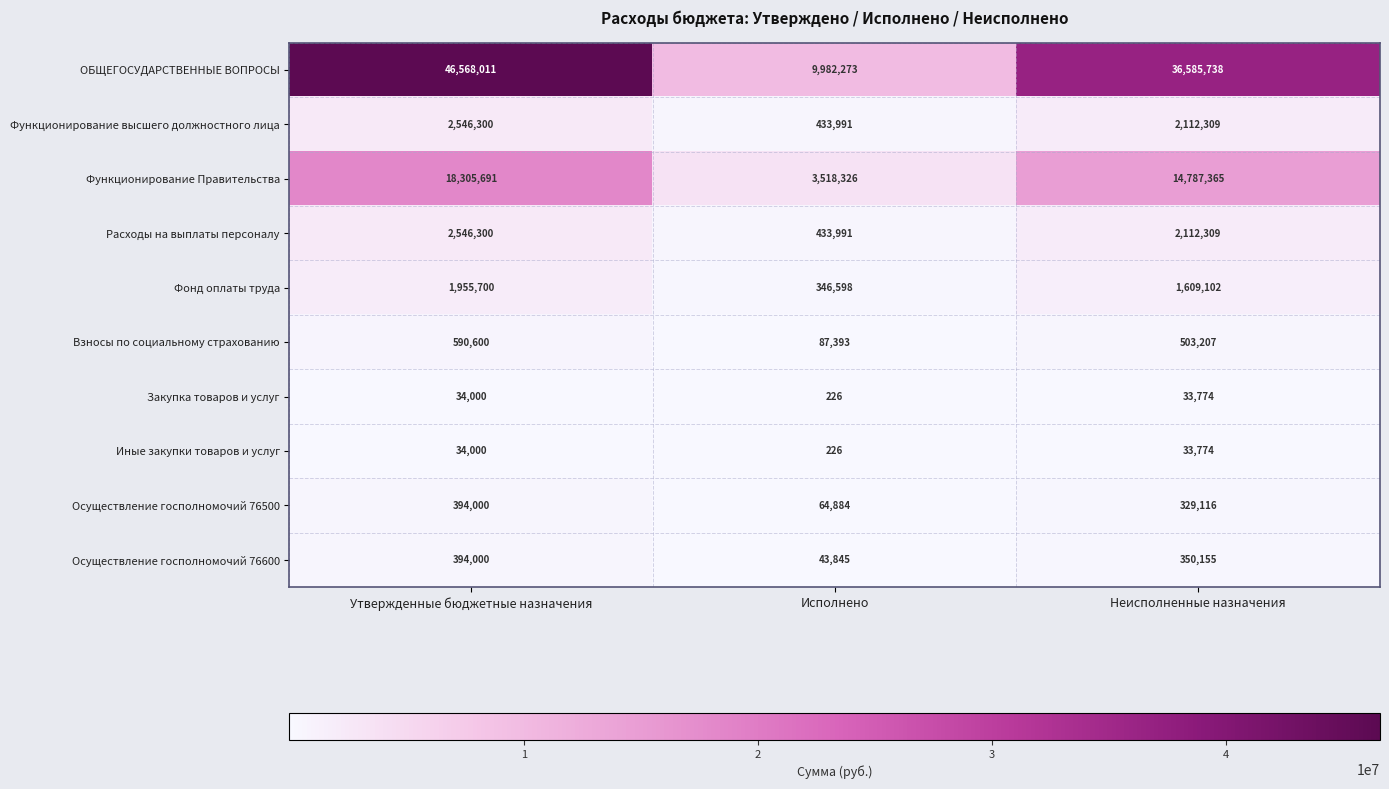

Which series has the largest total across all categories?

ОБЩЕГОСУДАРСТВЕННЫЕ ВОПРОСЫ